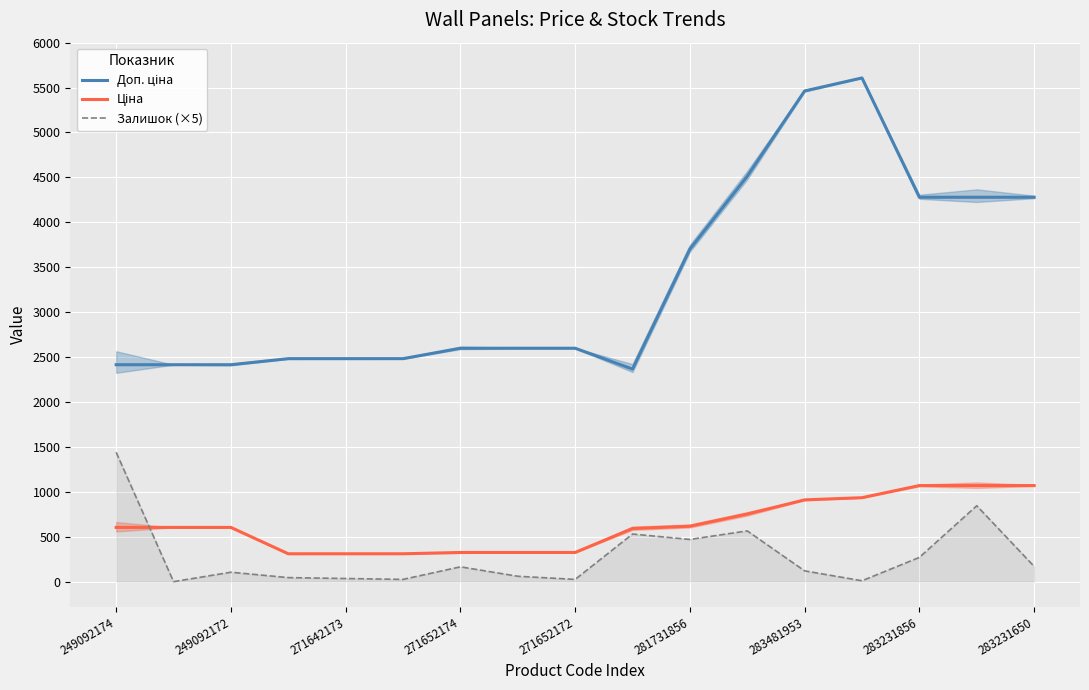

Where does the Залишок (×5) series first go above 120?

249092174